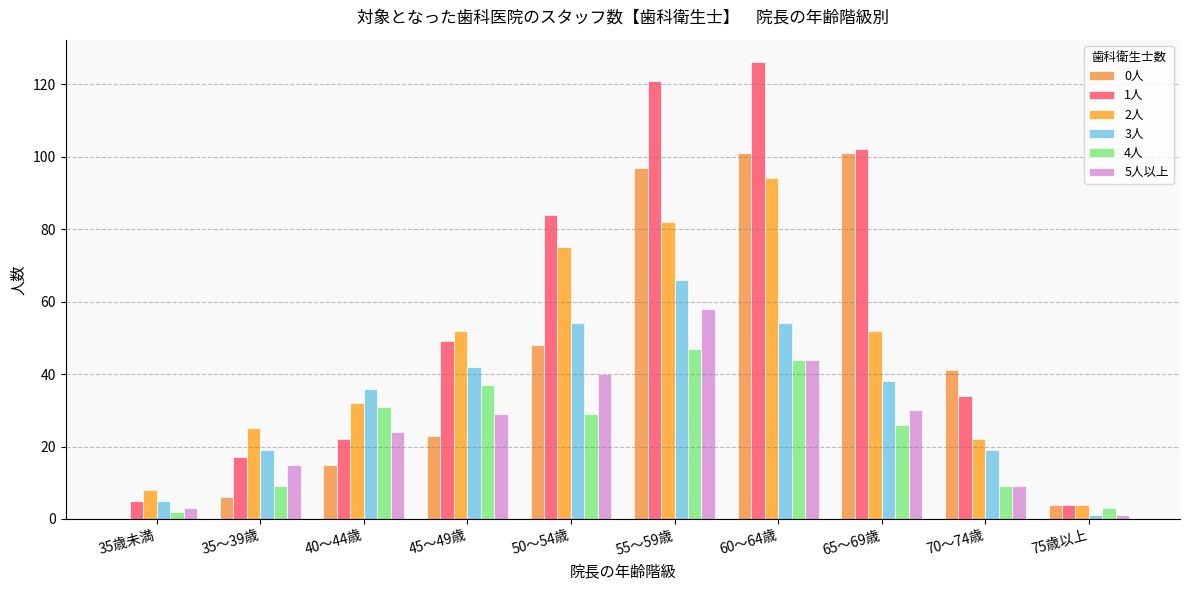

True or false: 5人以上 has a value of 15 at 35～39歳.

True